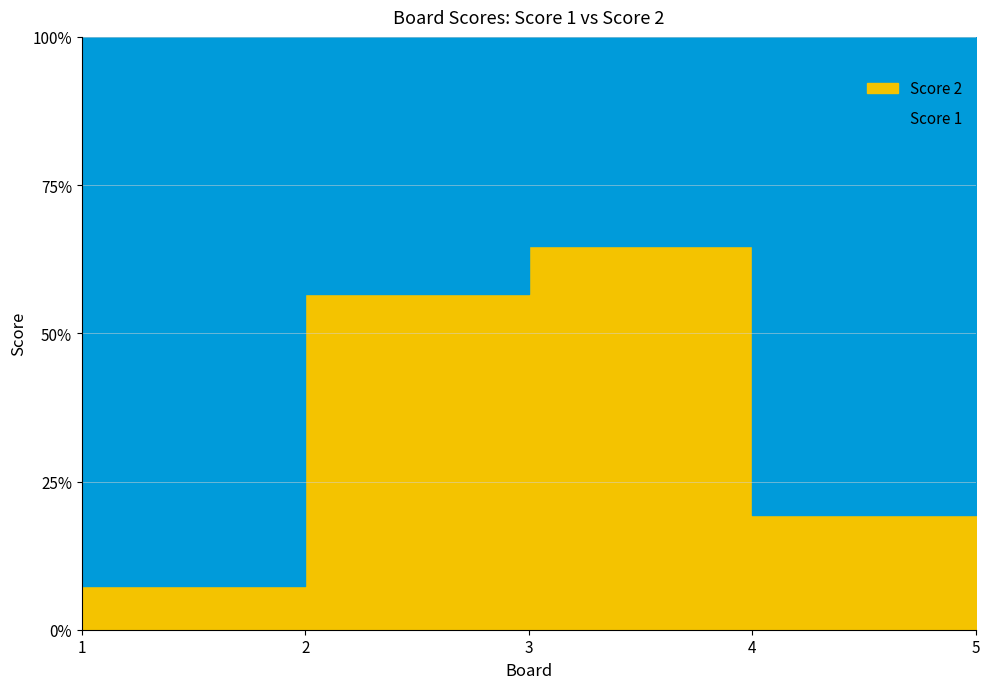

How many values in the Score 1 series are below 18?

2